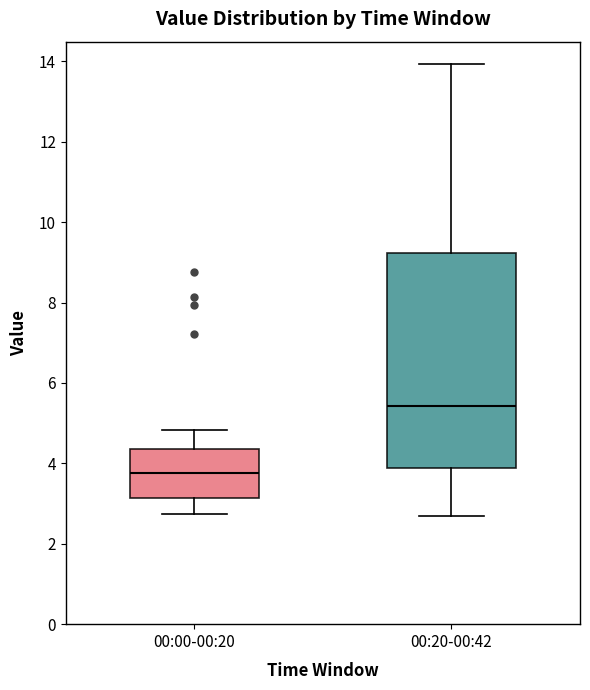

Reading left to right, read every box against the y-axis: the position of its median line, the range the box covers, and the ends of its whiskers. The values are not printed on the chart, so give them approximately, as read against the axis.

00:00-00:20: median 3.8, box 3.2 to 4.4, whiskers 2.8 to 4.8
00:20-00:42: median 5.4, box 3.8 to 9.2, whiskers 2.8 to 14.0